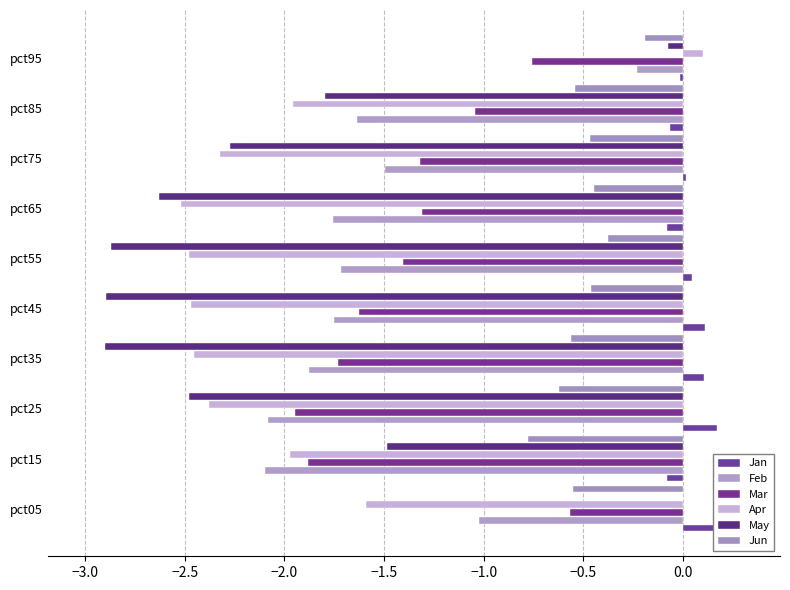

Which series has the largest range (max minus min)?

May